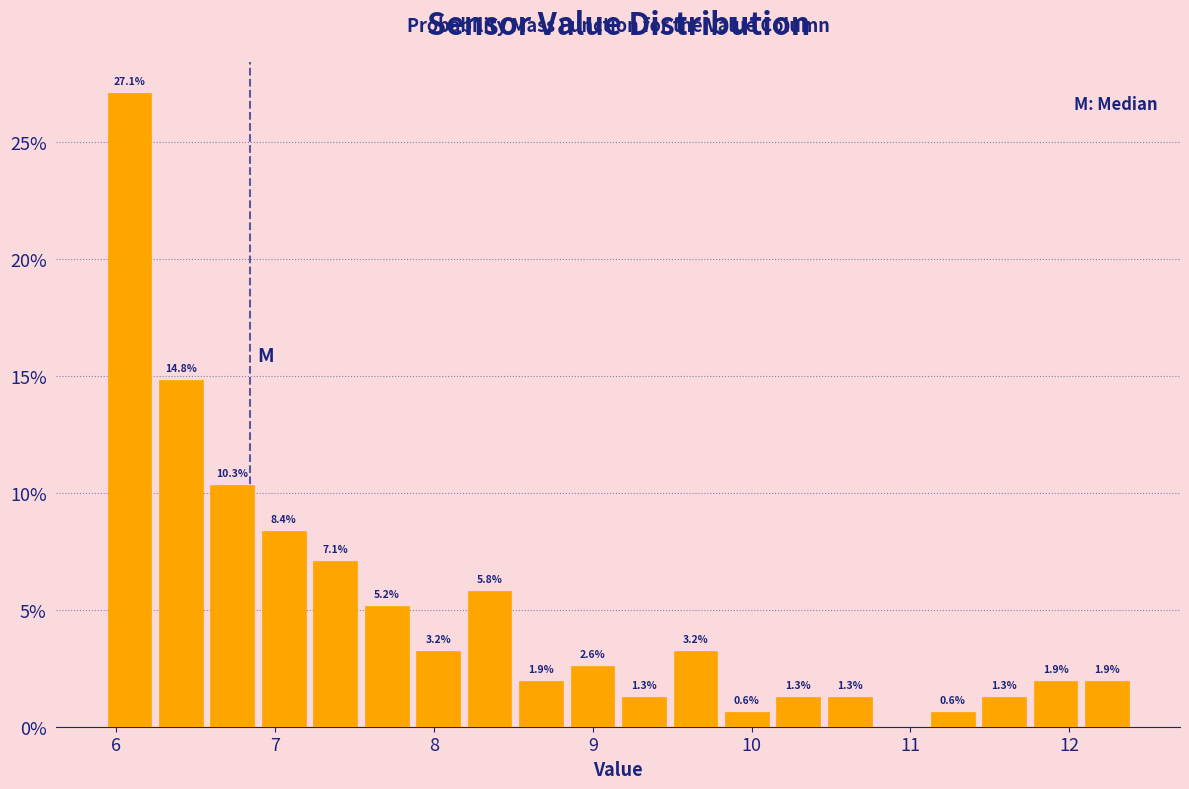

Read against the x-axis, roughly where is the centre of the tallest bar?

6.1